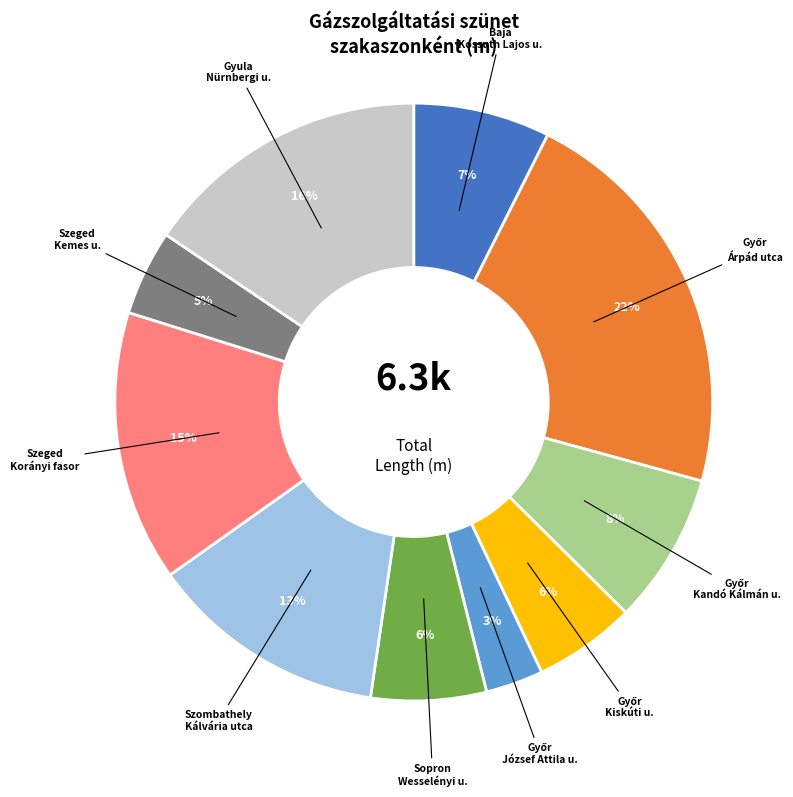

How many segments does this pie chart have?

10